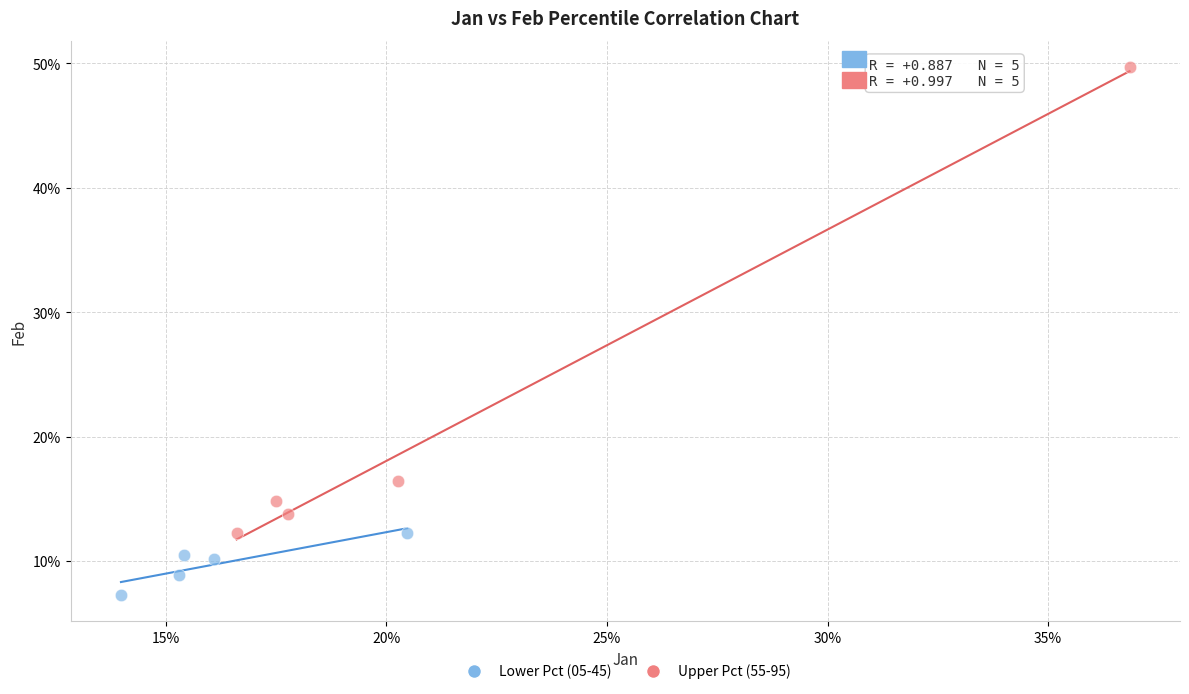

What are all the series names shown in the legend?

Lower Pct (05-45), Upper Pct (55-95)